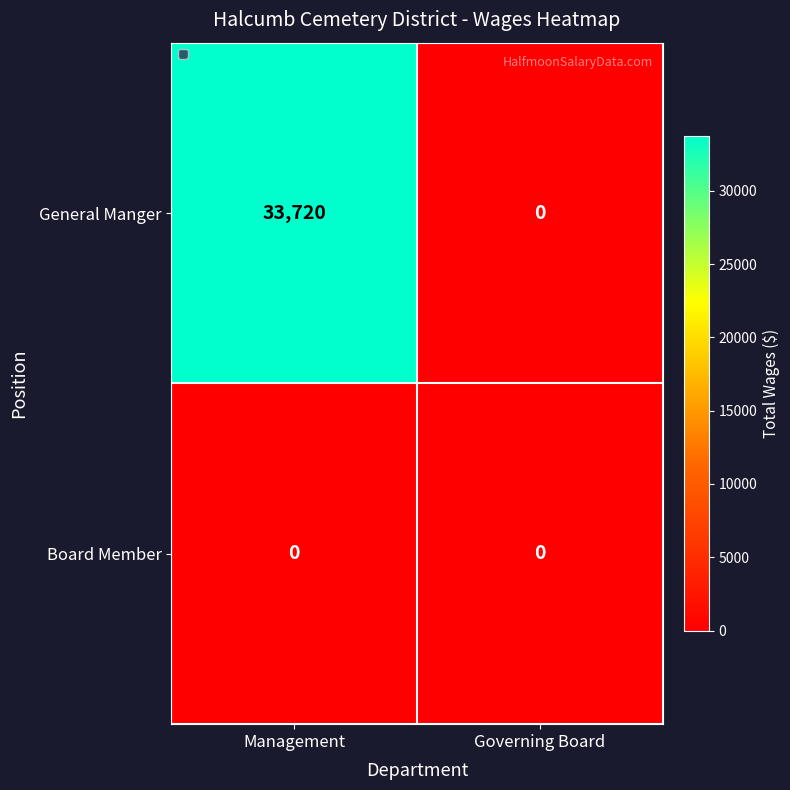

Is it true that General Manger equals 33720 at Management?

True